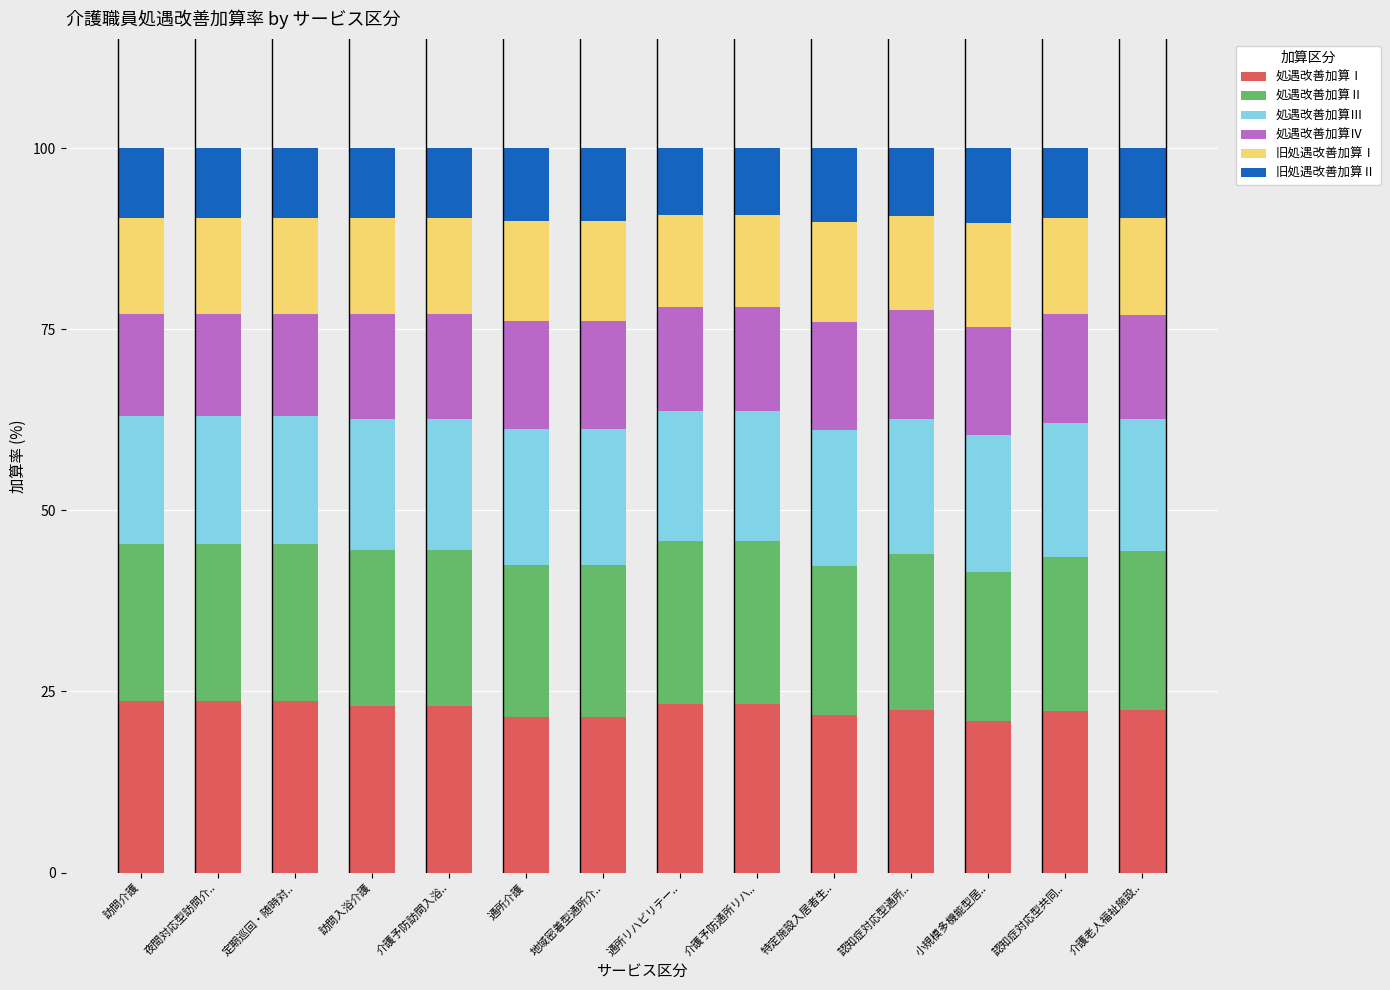

The 処遇改善加算Ⅰ series shows 21.5 at 地域密着型通所介... True or false?

True